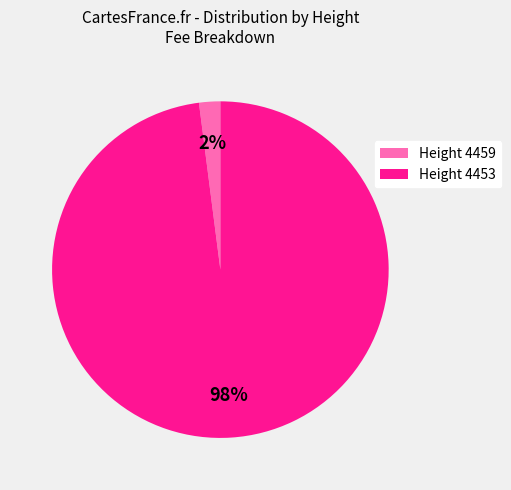

Count the number of slices in the pie.

2